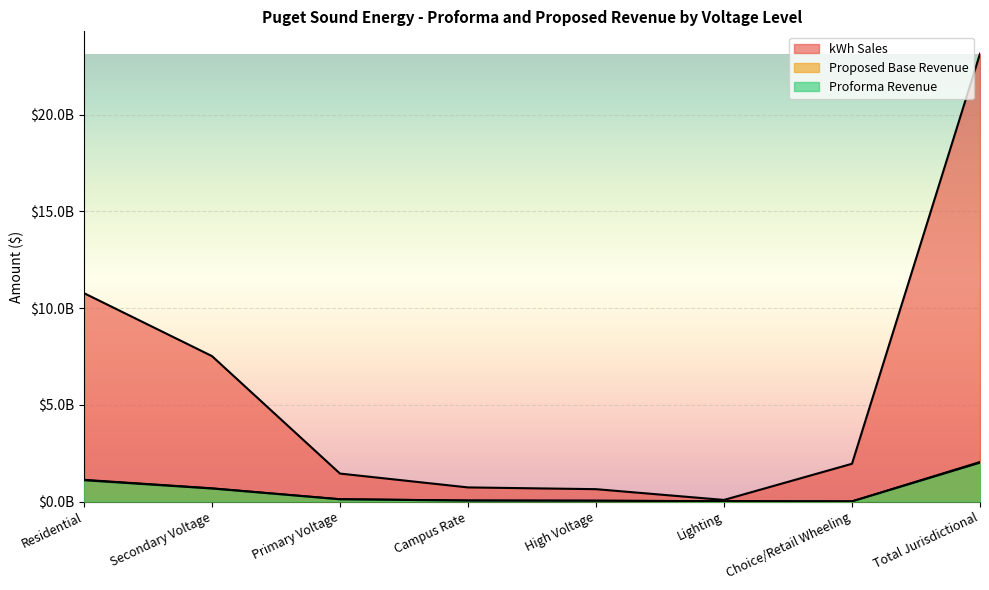

How many values in the Proforma Revenue series exceed 117661156?

4